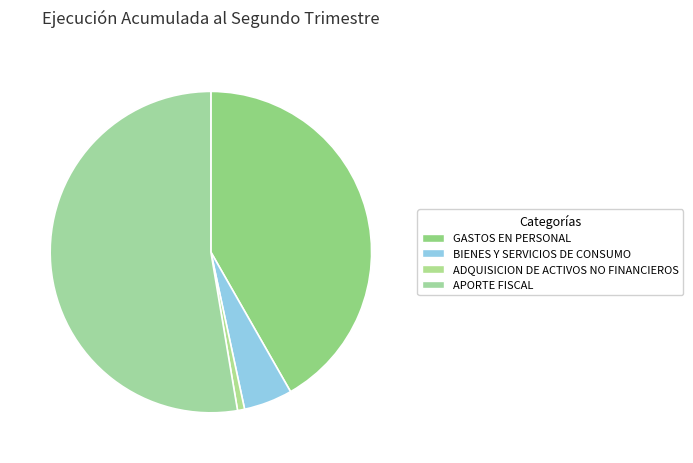

How many slices are in this pie chart?

4